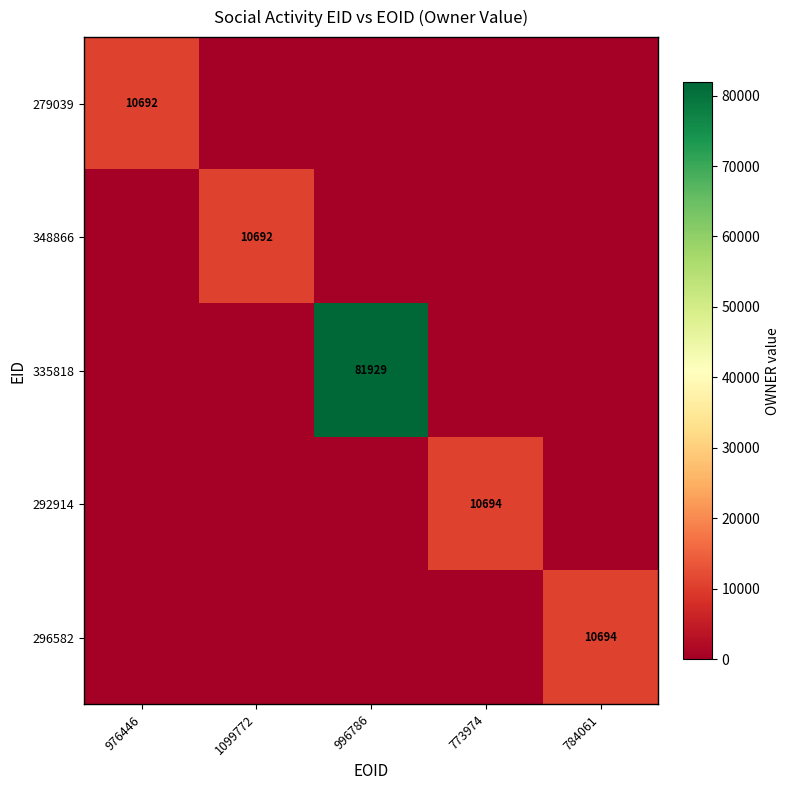

What is the total value across all series at 976446?

10692